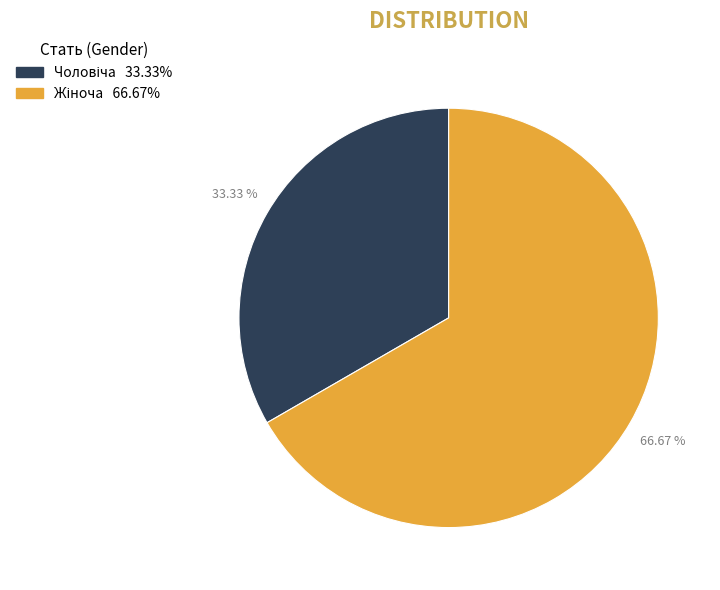

Is there a majority slice in this chart?

Yes